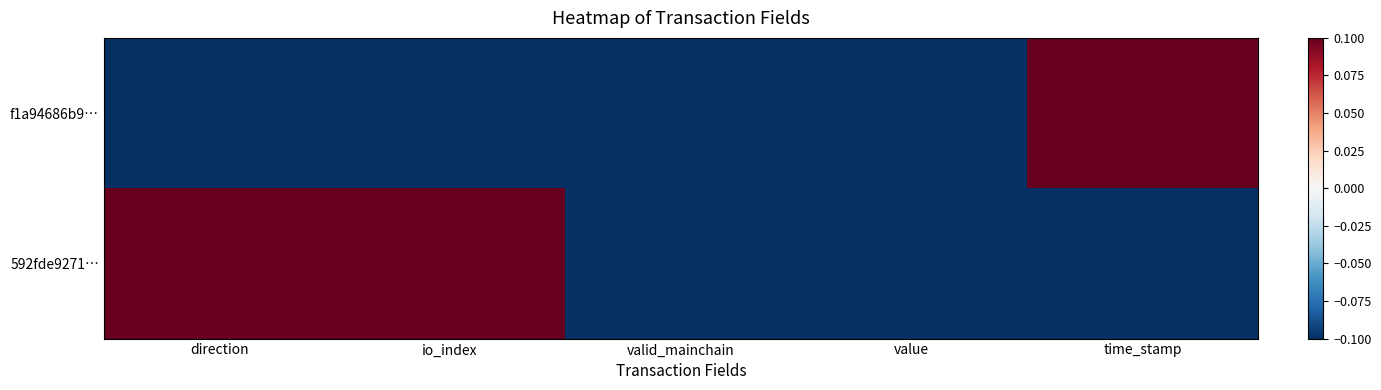

Reading left to right, transcribe all the data shown in this chart.

f1a94686b9…: direction=-0.1	io_index=-0.1	valid_mainchain=-0.1	value=-0.1	time_stamp=0.1
592fde9271…: direction=0.1	io_index=0.1	valid_mainchain=-0.1	value=-0.1	time_stamp=-0.1